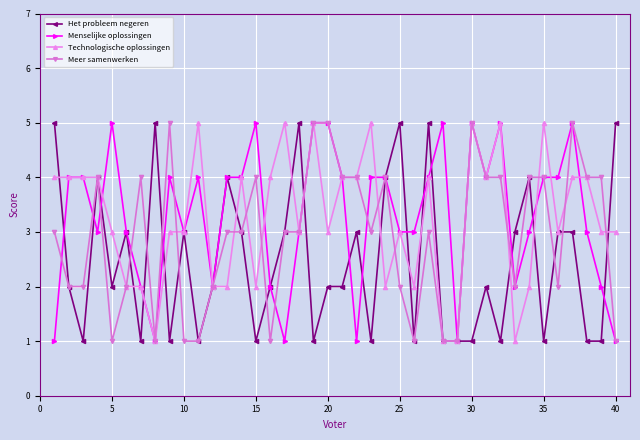

True or false: Meer samenwerken has more than 1 points higher than both neighbors.

True